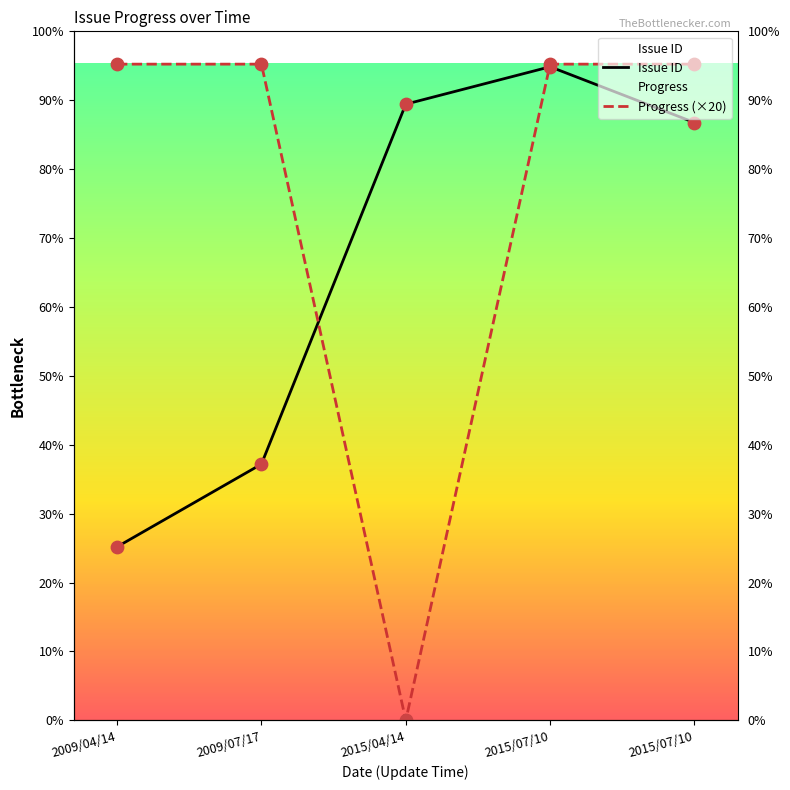

Which series has the largest Y range (max minus min)?

Progress (×20)